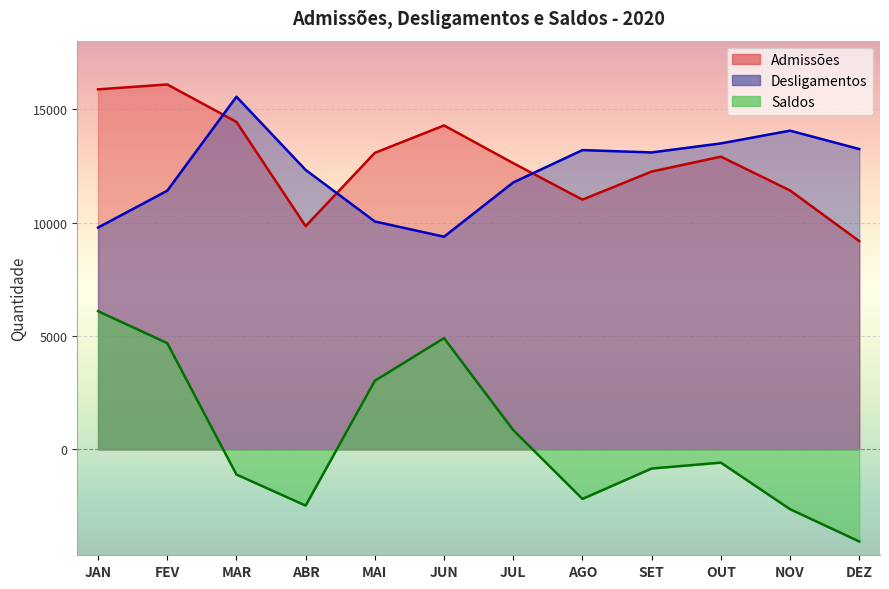

Rank the categories by Admissões value from highest to lowest.

FEV, JAN, MAR, JUN, MAI, OUT, JUL, SET, NOV, AGO, ABR, DEZ